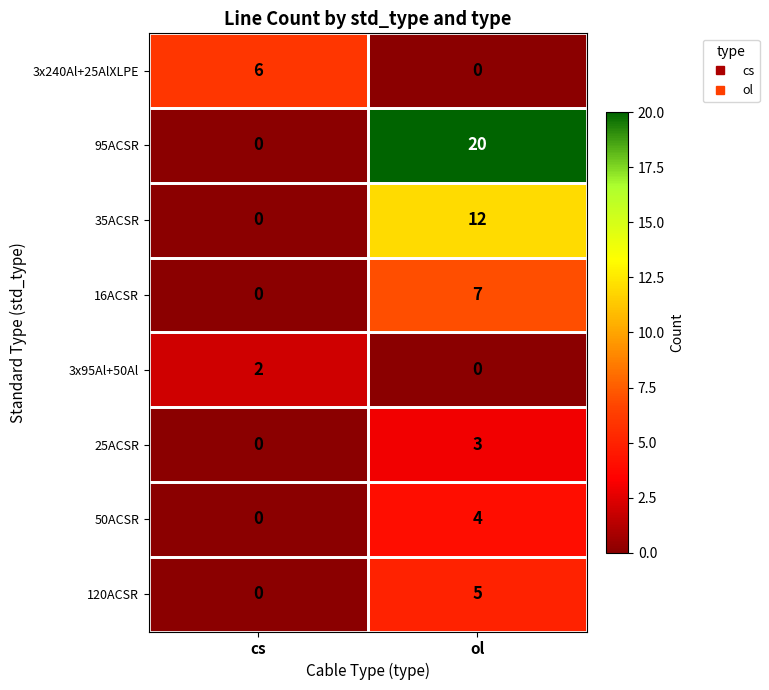

What is the sum of the 16ACSR values at cs and ol?

7